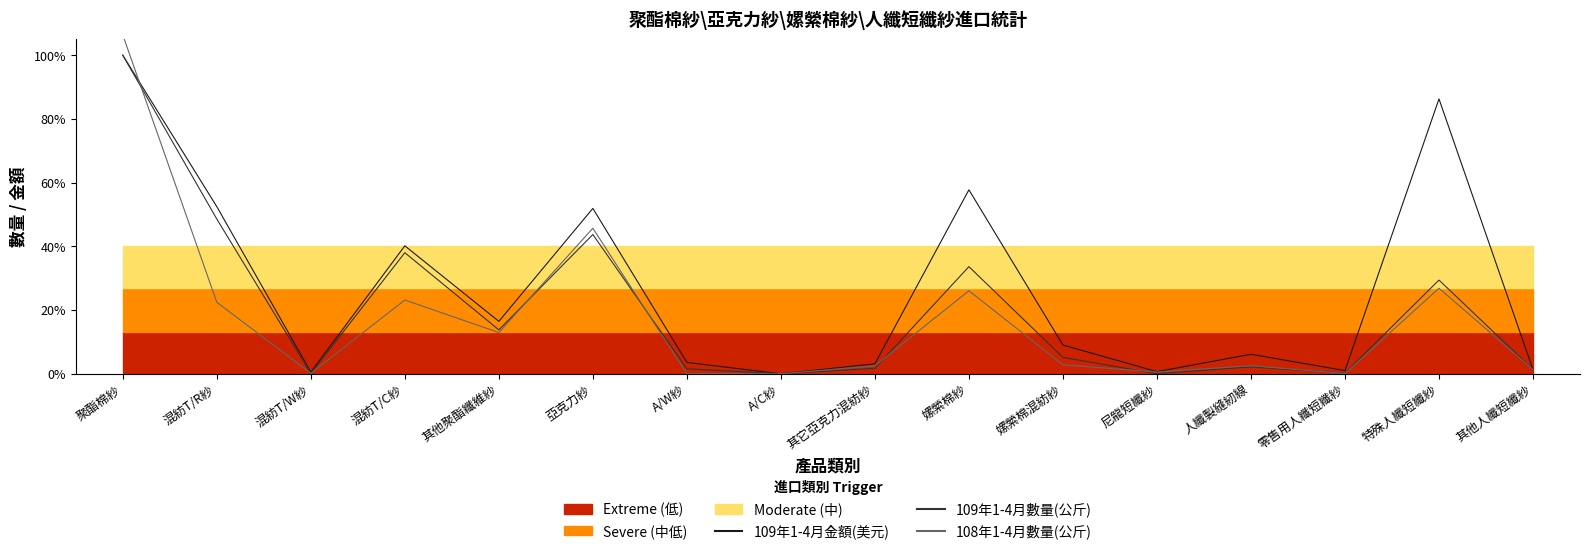

At which category does the chart reach its peak across all series?

聚酯棉紗